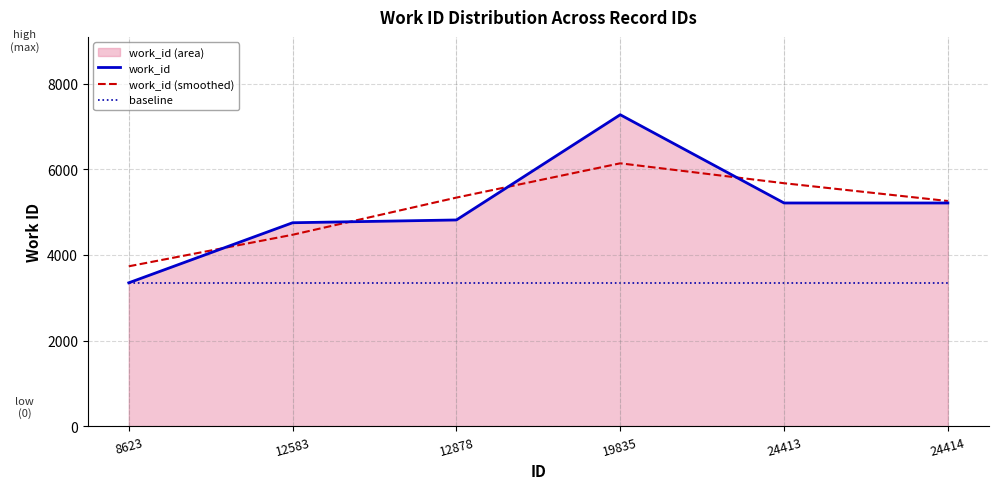

True or false: baseline has more than 2 points higher than both neighbors.

False